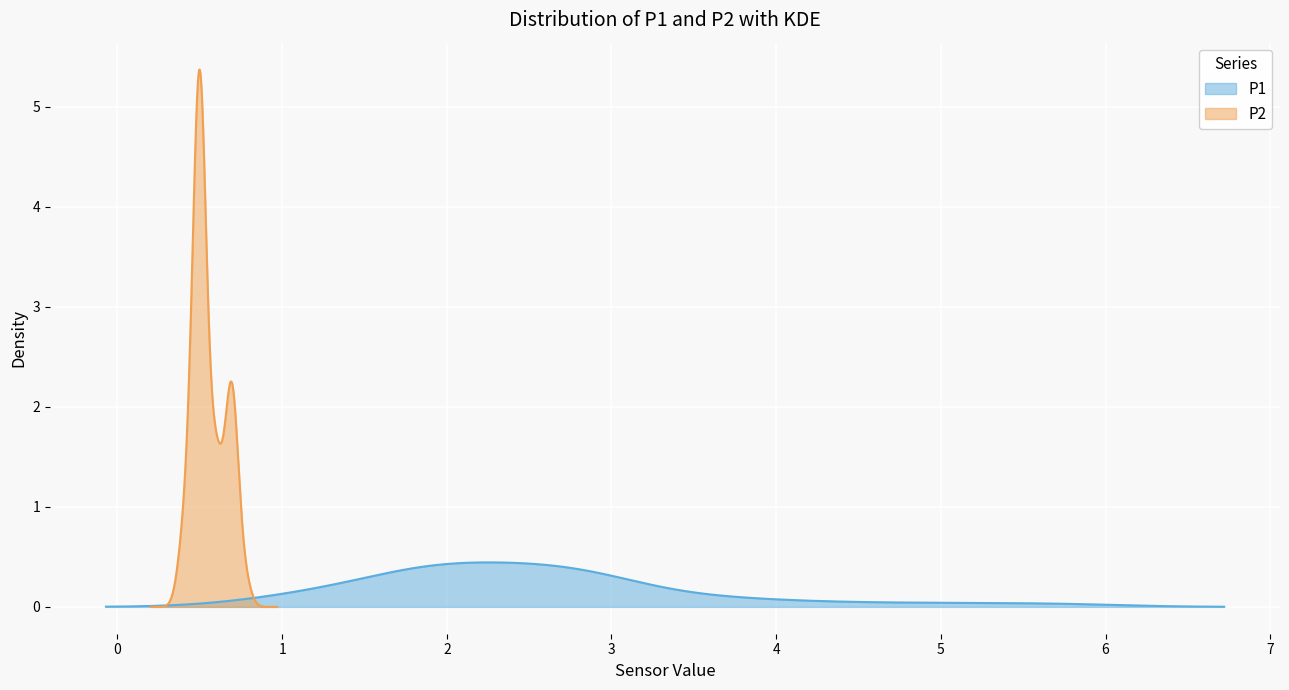

What is the lowest value of the P2 series?

0.4